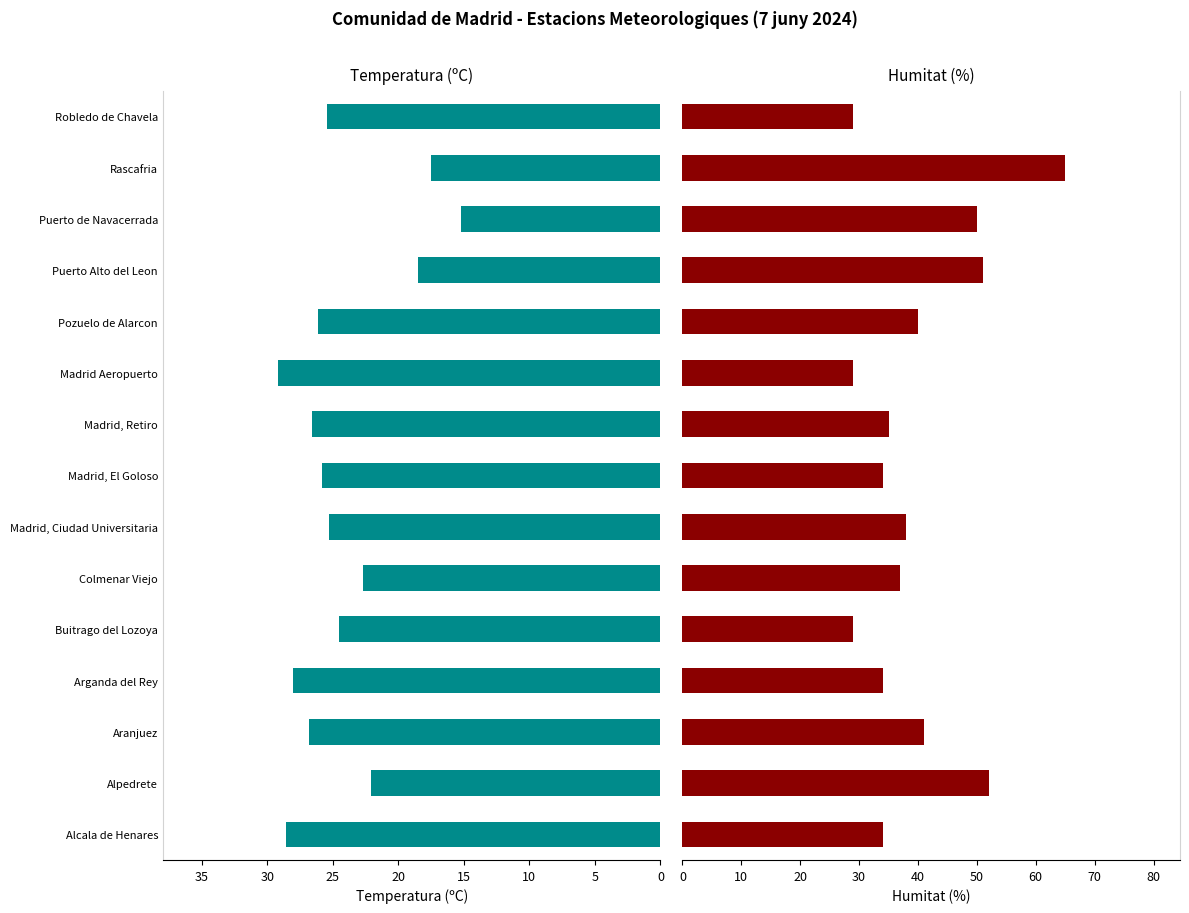

What is the sum of all Temperatura (C) values?

362.3